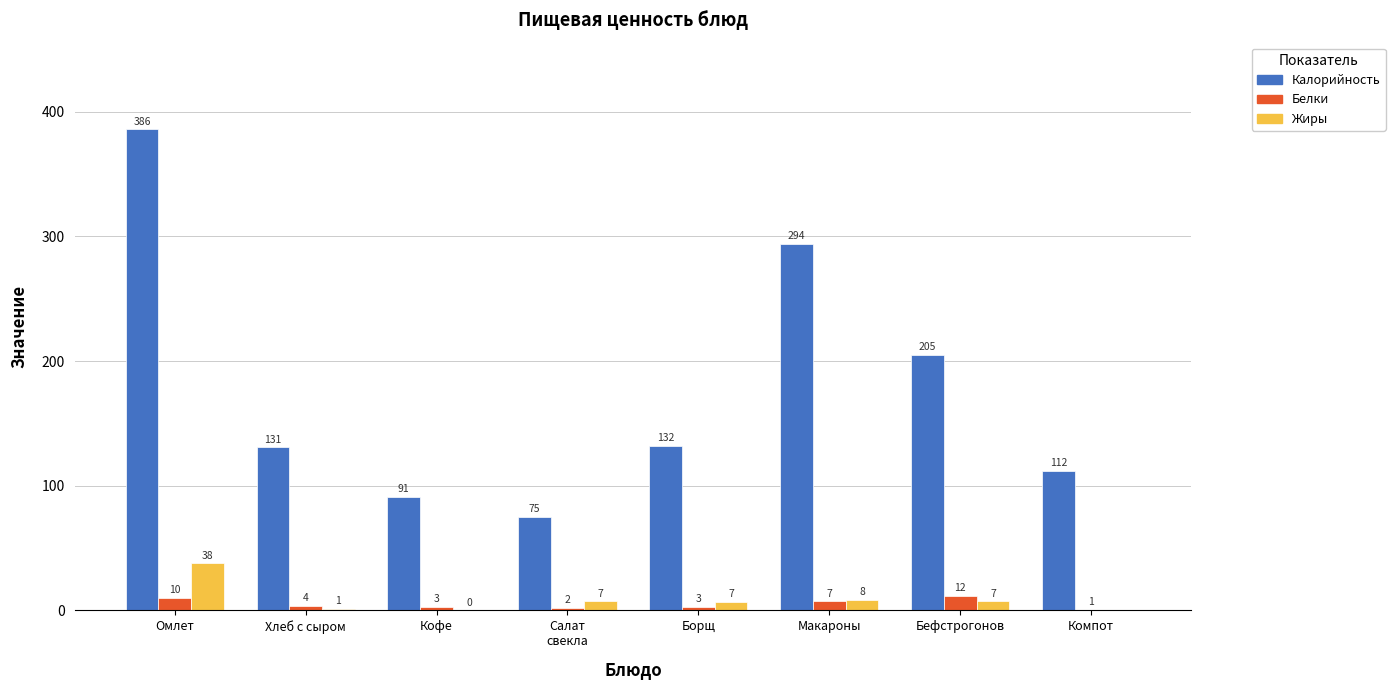

Where does the Калорийность series first go above 132?

Омлет